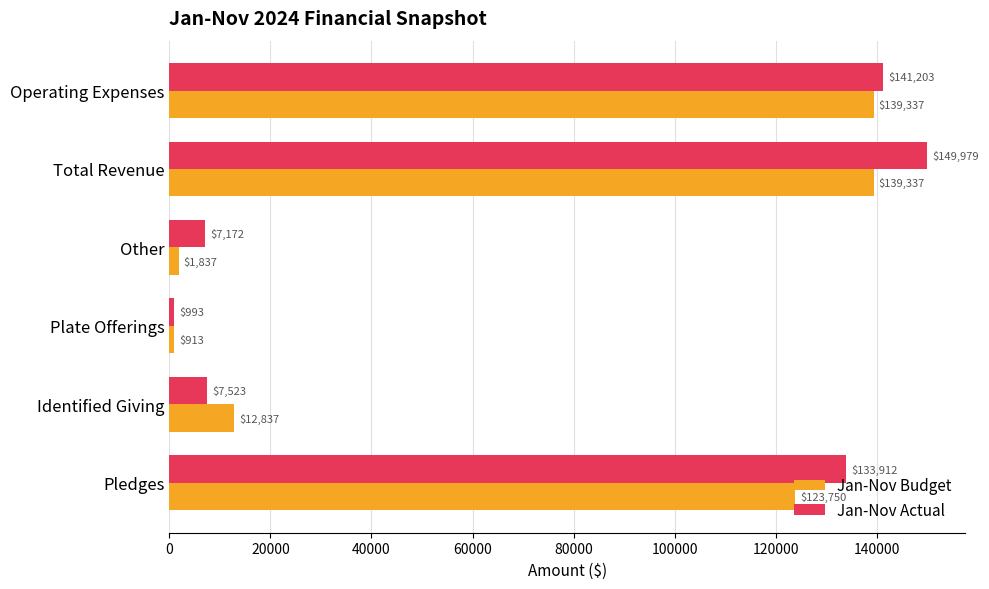

Where is Jan-Nov Budget nearest to the value 70125?

Pledges